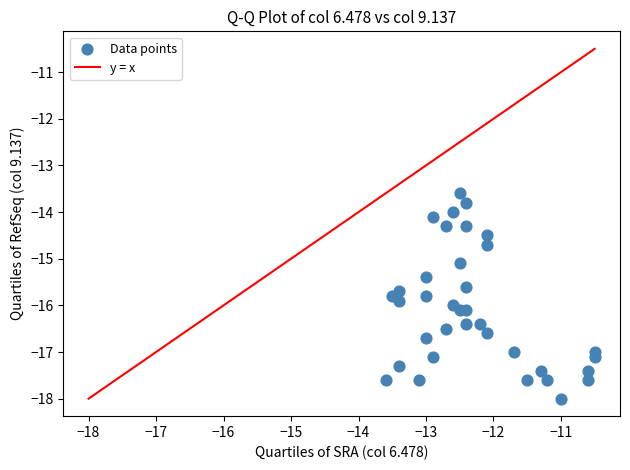

What is the range of X values (max minus min)?

3.1